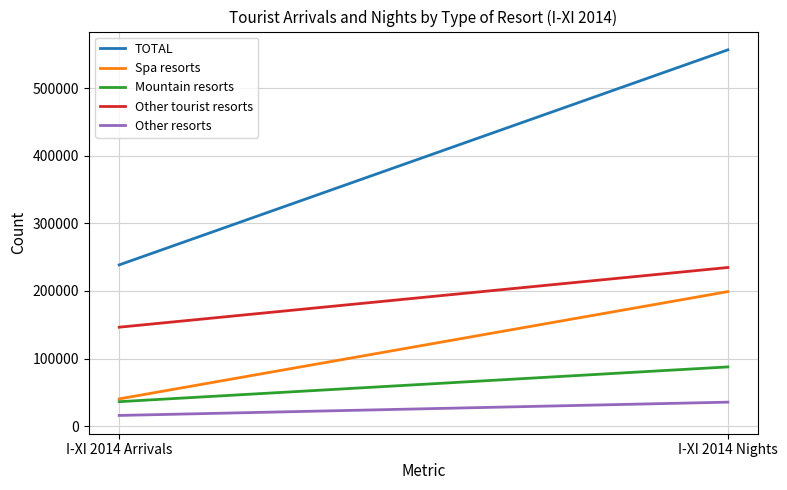

Does the chart display data point markers on the line(s)?

No